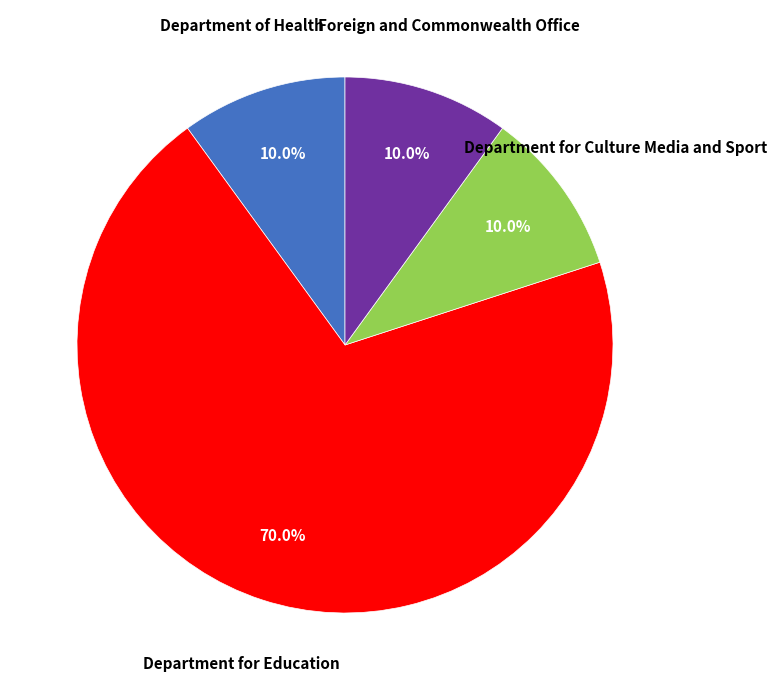

Which slice is the largest?

Department for Education